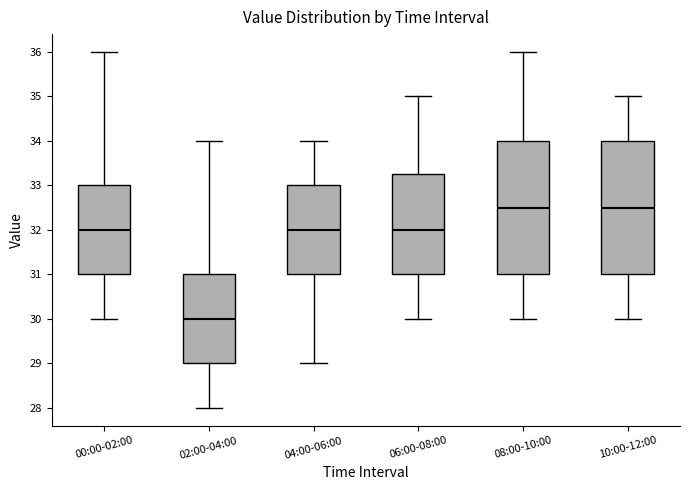

Where does the lower whisker of the box for 10:00-12:00 end on the y-axis? The values are not printed on the chart, so give them approximately, as read against the axis.

30.0